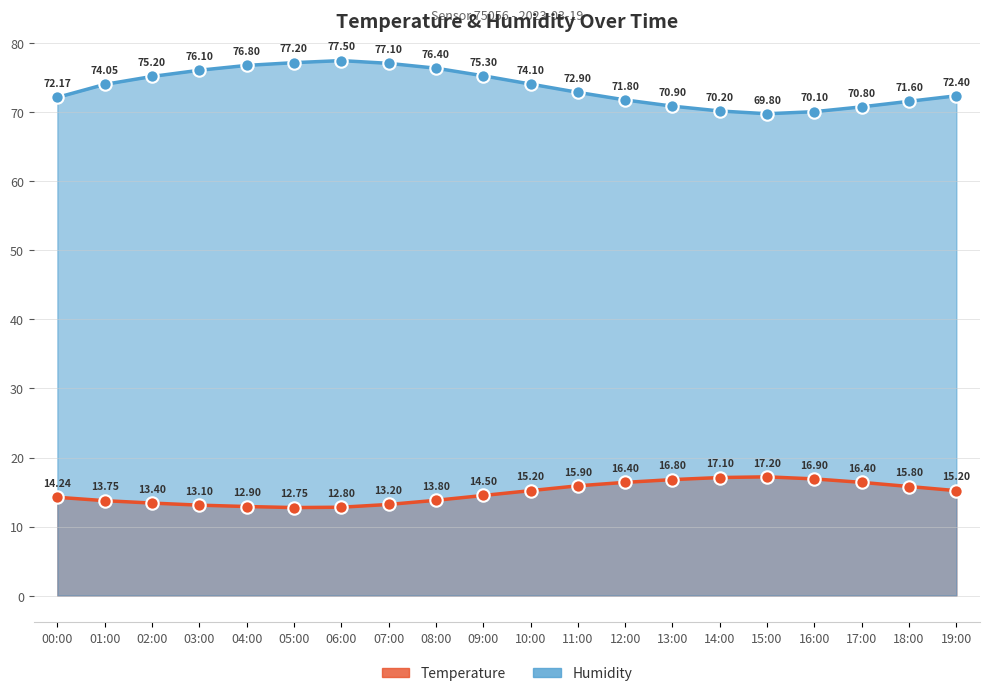

At which category is the sum across all series the highest?

06:00